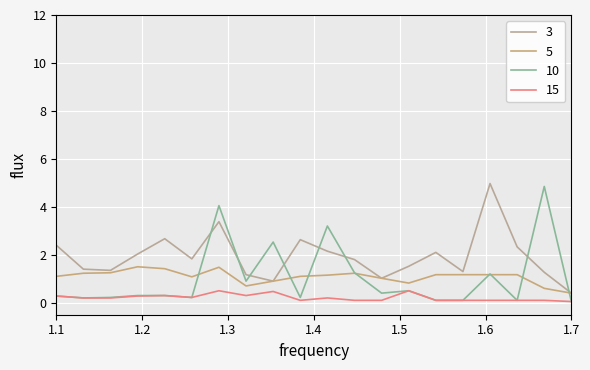

Count the number of categories in the chart.

20